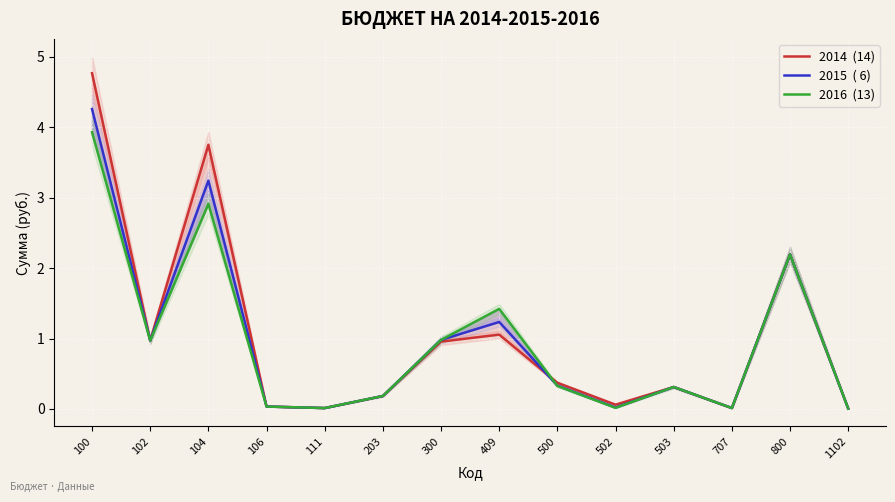

Which series has the widest spread of values?

2014  (14)